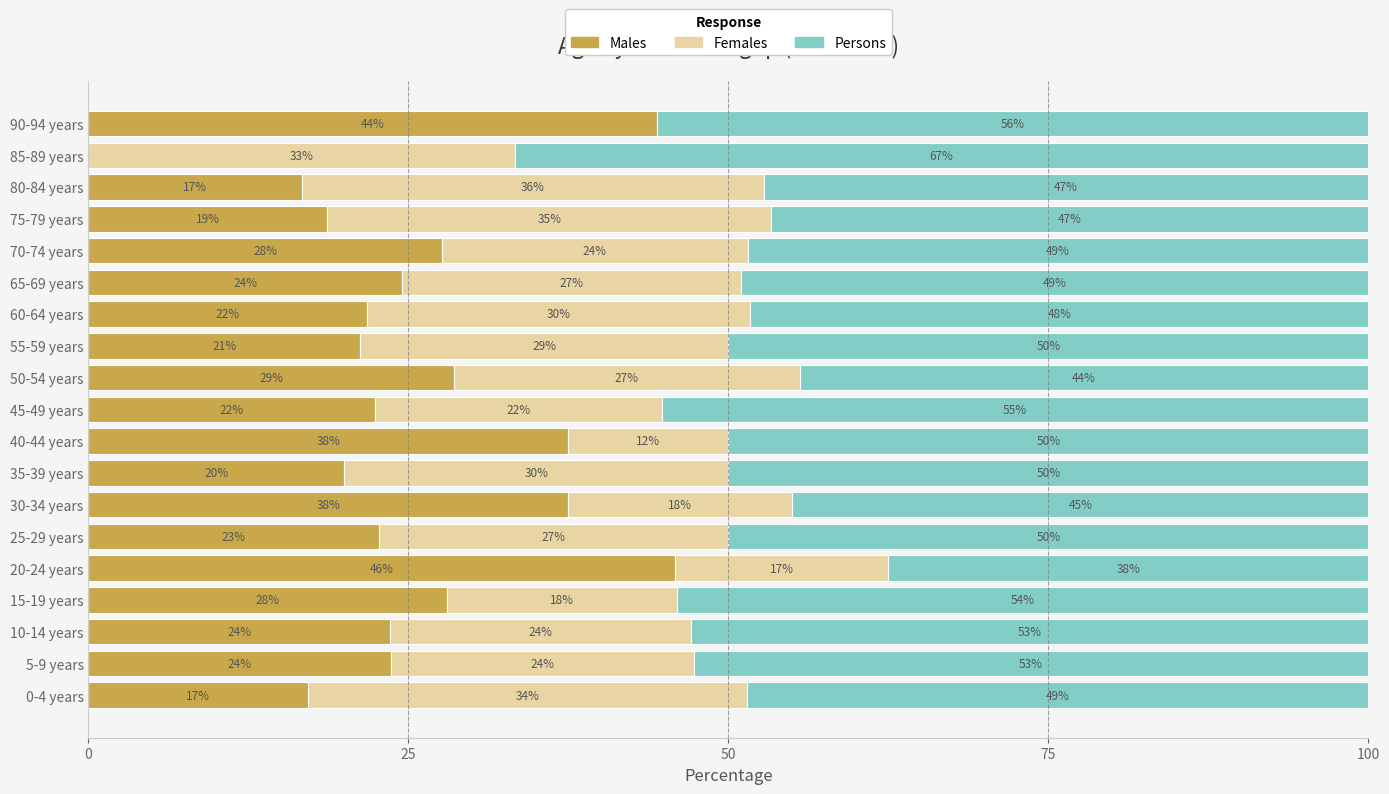

Which category has the highest value in the Males series?

20-24 years